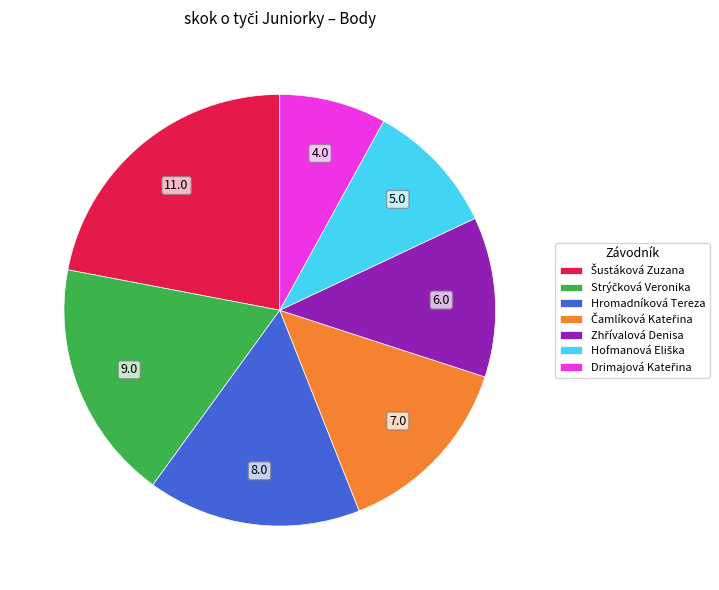

Is there a majority slice in this chart?

No